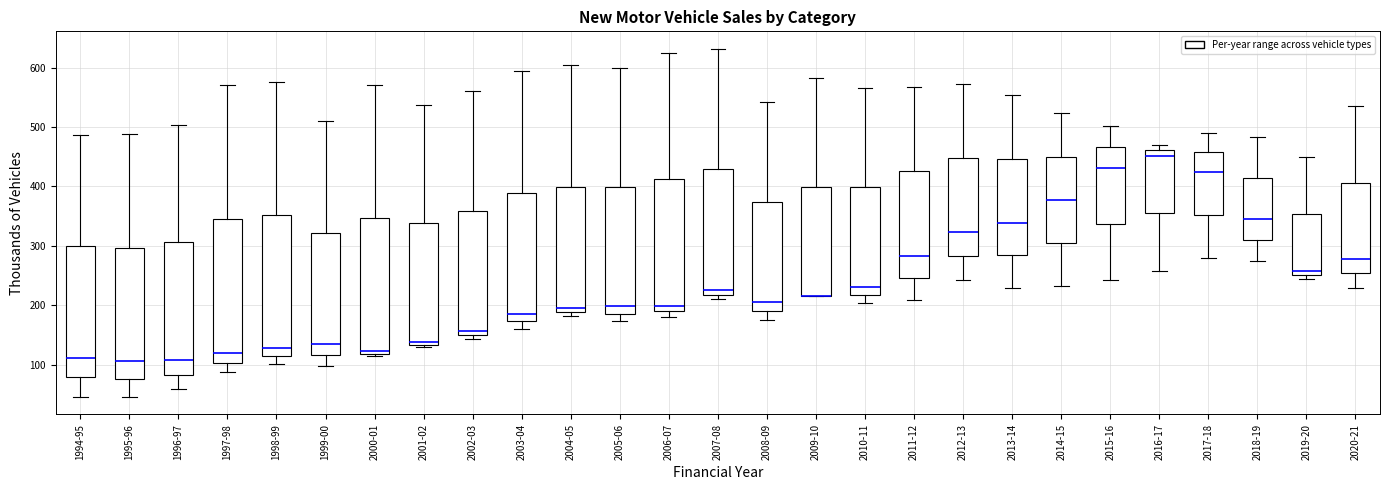

Reading left to right, read every box against the y-axis: the position of its median line, the range the box covers, and the ends of its whiskers. The values are not printed on the chart, so give them approximately, as read against the axis.

1994-95: median 110, box 80 to 300, whiskers 50 to 490
1995-96: median 110, box 80 to 300, whiskers 50 to 490
1996-97: median 110, box 80 to 310, whiskers 60 to 500
1997-98: median 120, box 100 to 340, whiskers 90 to 570
1998-99: median 130, box 120 to 350, whiskers 100 to 580
1999-00: median 140, box 120 to 320, whiskers 100 to 510
2000-01: median 120 (just above the box's lower edge), box 120 to 350, whiskers 110 to 570
2001-02: median 140, box 130 to 340, whiskers 130 (just below the box's lower edge) to 540
2002-03: median 160, box 150 to 360, whiskers 140 to 560
2003-04: median 180, box 170 to 390, whiskers 160 to 590
2004-05: median 200, box 190 to 400, whiskers 180 to 600
2005-06: median 200, box 190 to 400, whiskers 170 to 600
2006-07: median 200, box 190 to 410, whiskers 180 to 620
2007-08: median 230, box 220 to 430, whiskers 210 to 630
2008-09: median 210, box 190 to 370, whiskers 180 to 540
2009-10: median 220 (drawn on the box's lower edge), box 220 to 400, whiskers 220 to 580
2010-11: median 230, box 220 to 400, whiskers 200 to 570
2011-12: median 280, box 250 to 430, whiskers 210 to 570
2012-13: median 320, box 280 to 450, whiskers 240 to 570
2013-14: median 340, box 280 to 450, whiskers 230 to 550
2014-15: median 380, box 300 to 450, whiskers 230 to 520
2015-16: median 430, box 340 to 470, whiskers 240 to 500
2016-17: median 450, box 360 to 460, whiskers 260 to 470
2017-18: median 420, box 350 to 460, whiskers 280 to 490
2018-19: median 340, box 310 to 410, whiskers 270 to 480
2019-20: median 260, box 250 to 350, whiskers 240 to 450
2020-21: median 280, box 250 to 410, whiskers 230 to 530